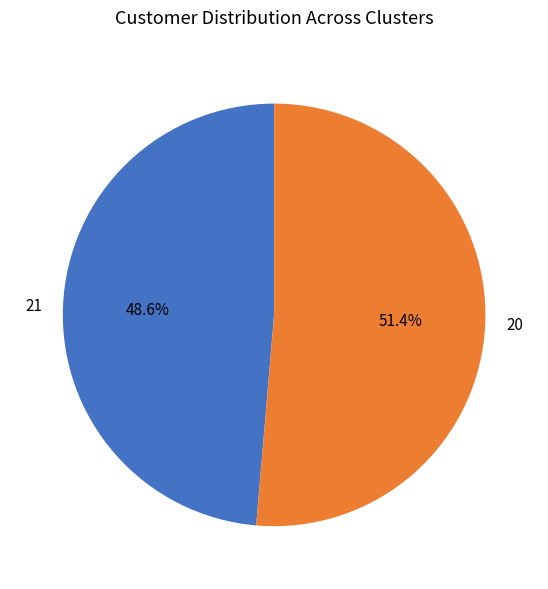

Rank the categories by value from lowest to highest.

21, 20